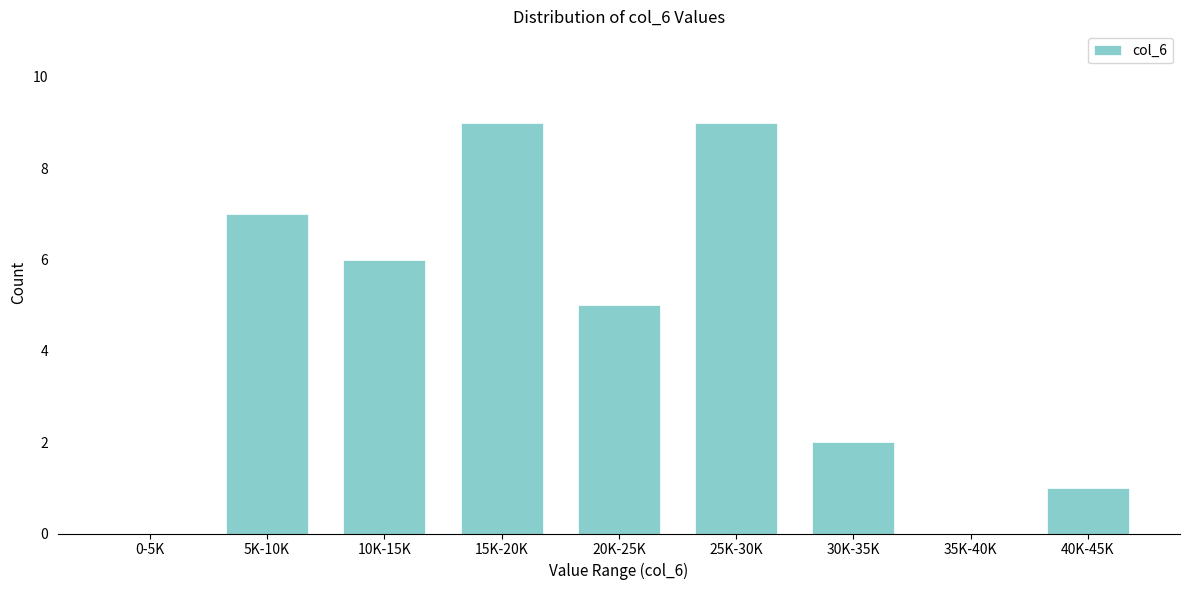

Reading left to right, extract all data points from this chart.

0-5K=0	5K-10K=7	10K-15K=6	15K-20K=9	20K-25K=5	25K-30K=9	30K-35K=2	35K-40K=0	40K-45K=1